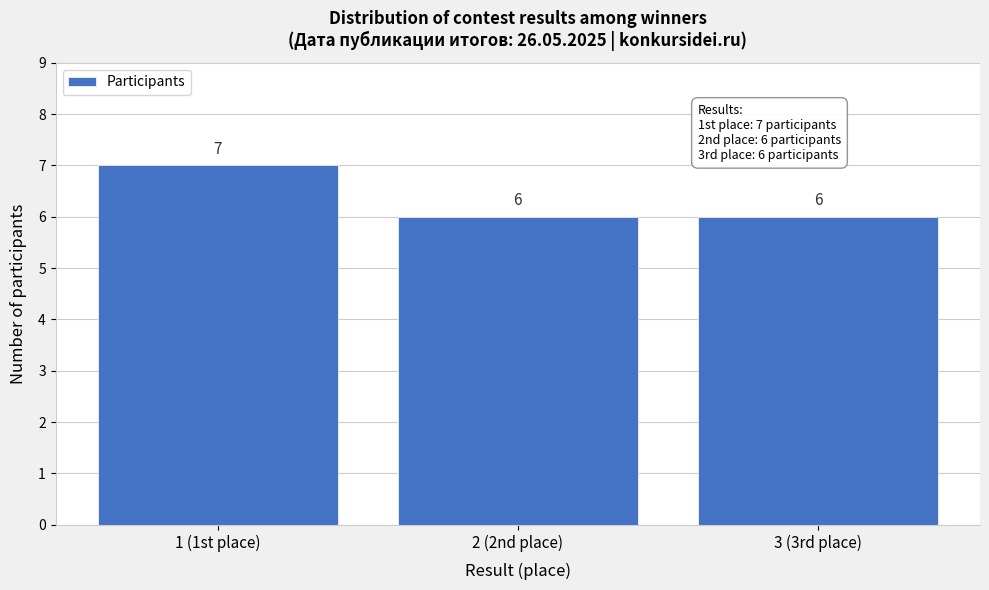

Reading right to left, extract all data points from this chart.

6	6	7